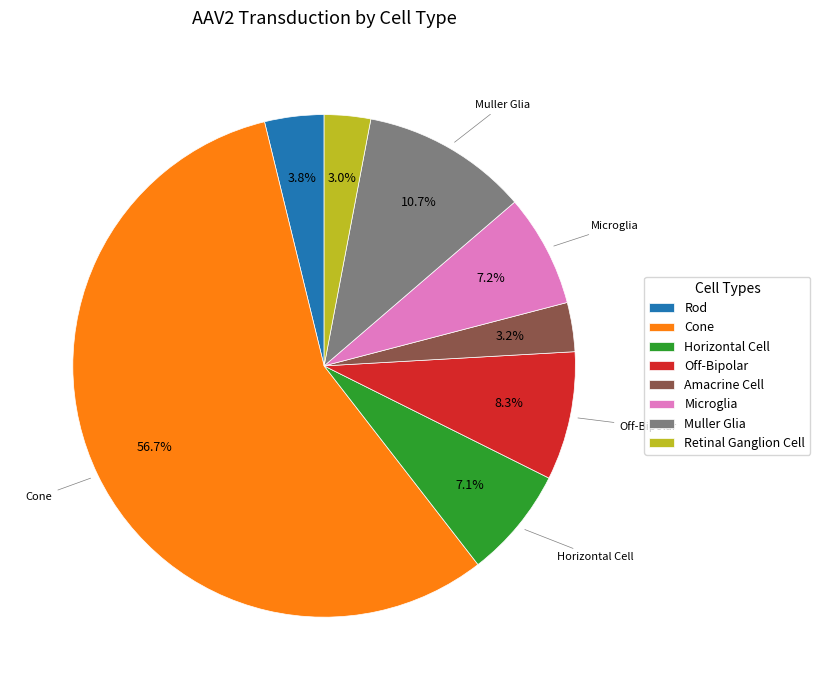

Which category has the biggest portion of the pie?

Cone